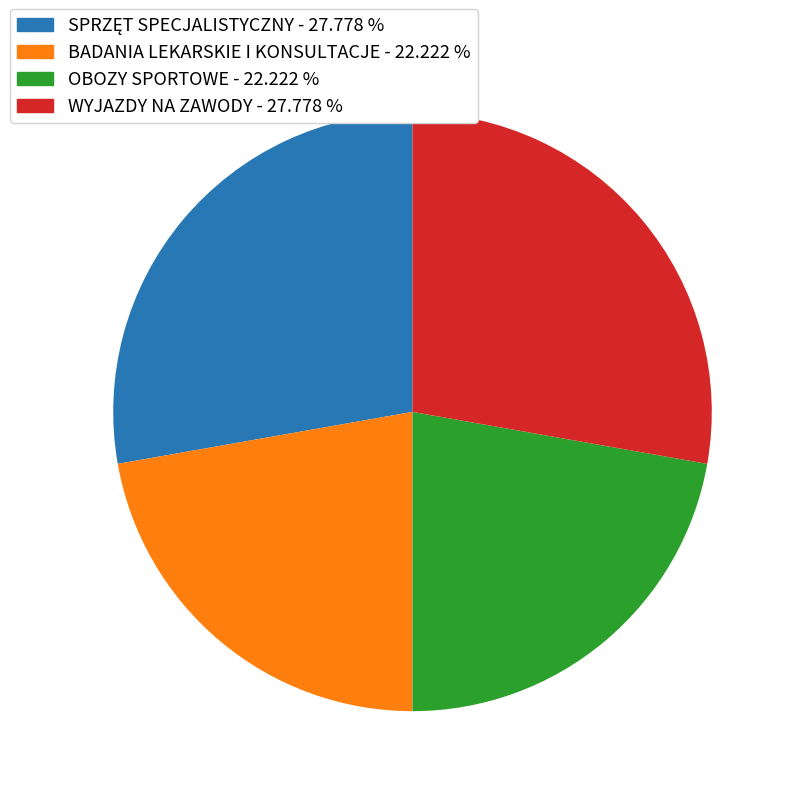

How many slices are in this pie chart?

4